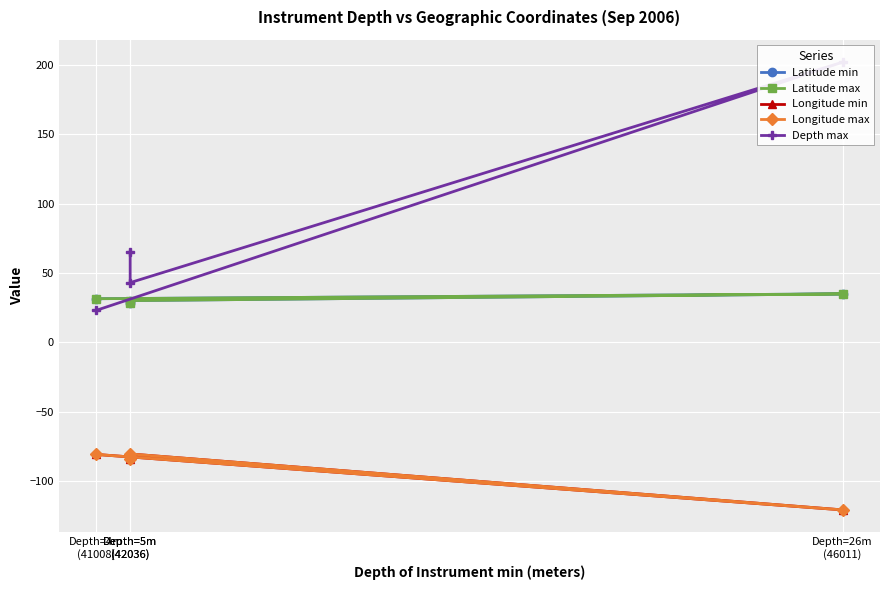

What are all the series names shown in the legend?

Latitude min, Latitude max, Longitude min, Longitude max, Depth max